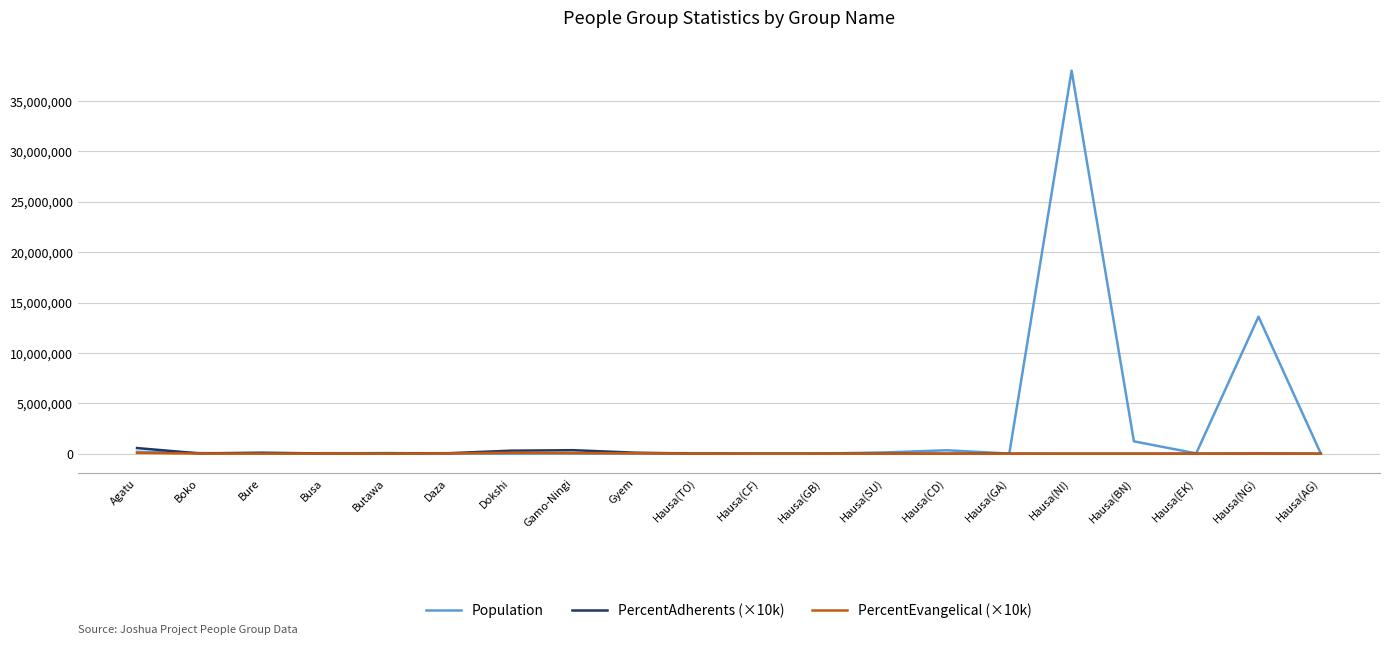

What is the total value across all series at Daza?

82000.0